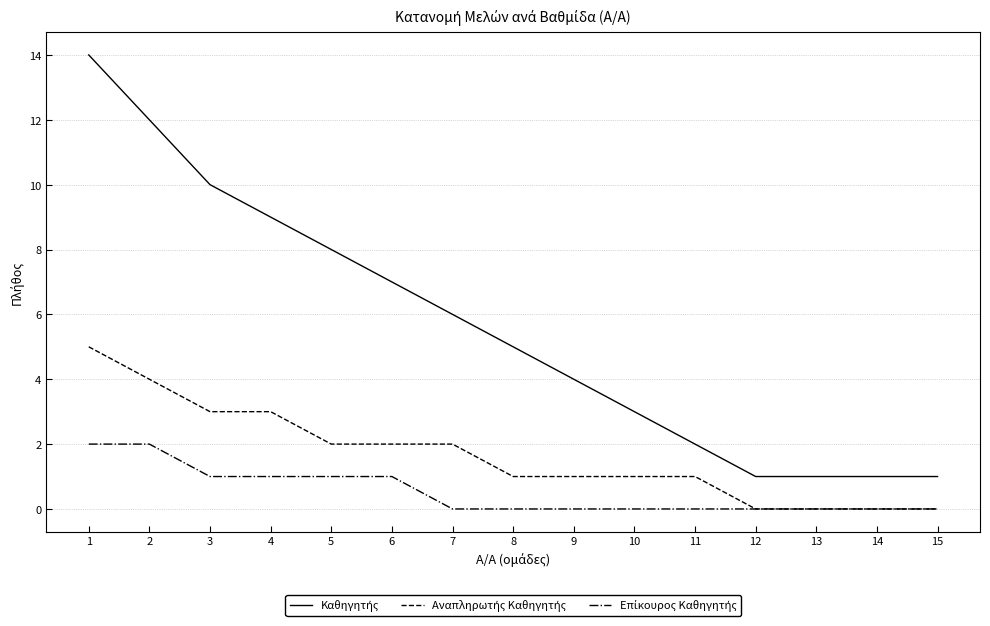

What is the greatest value displayed?

14